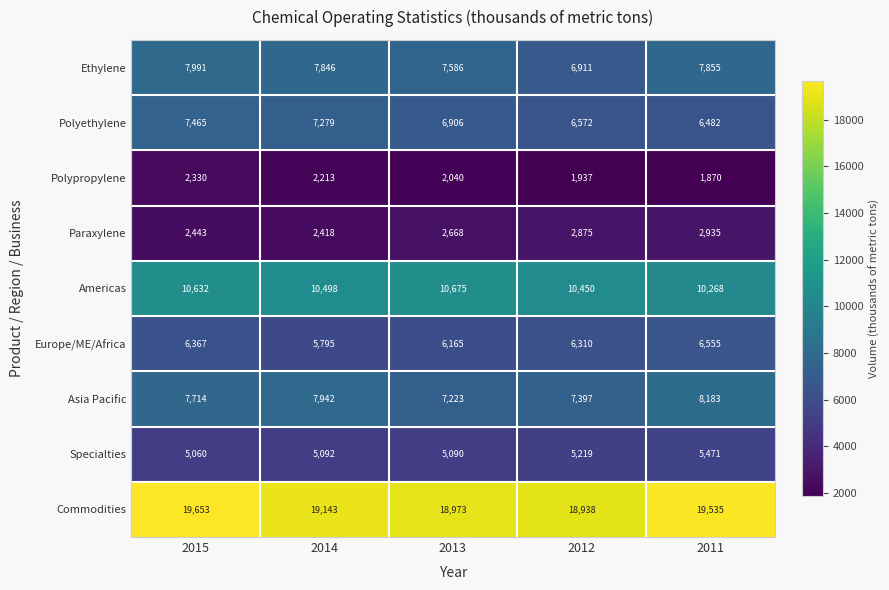

What is the smallest value displayed?

1870